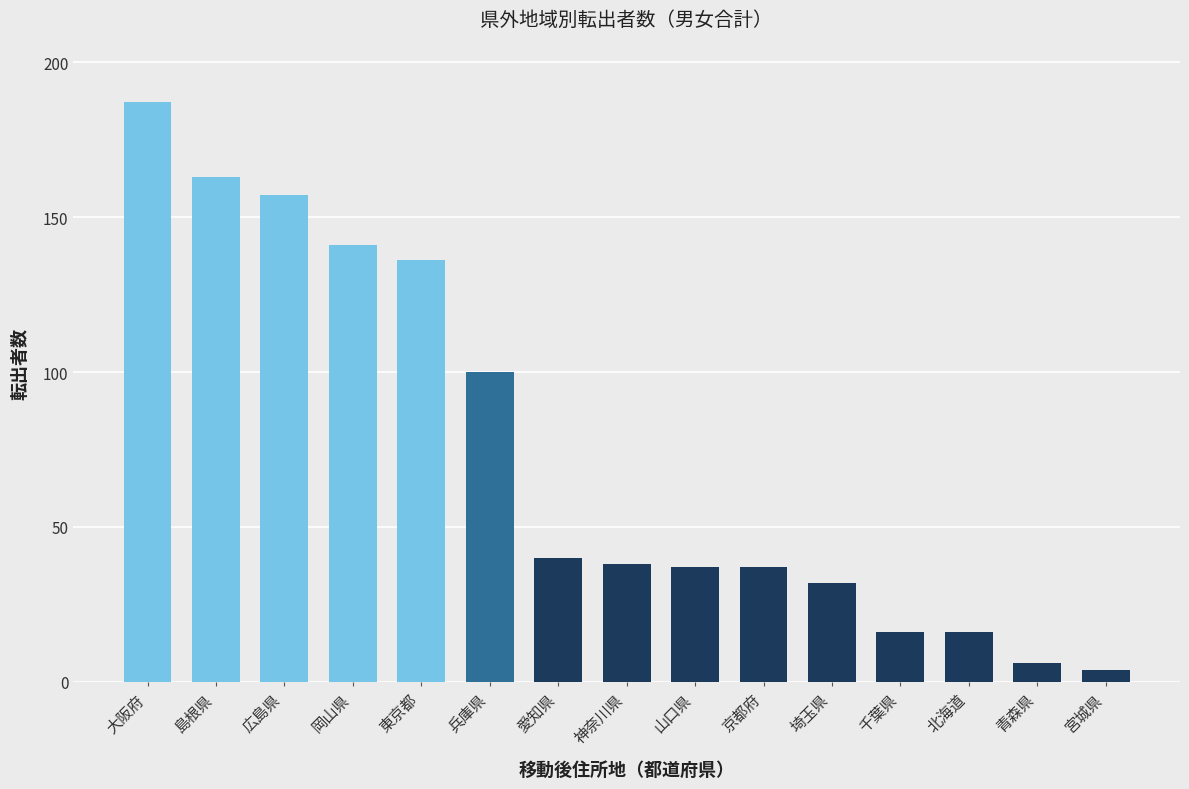

Where is the data nearest to the value 95?

兵庫県